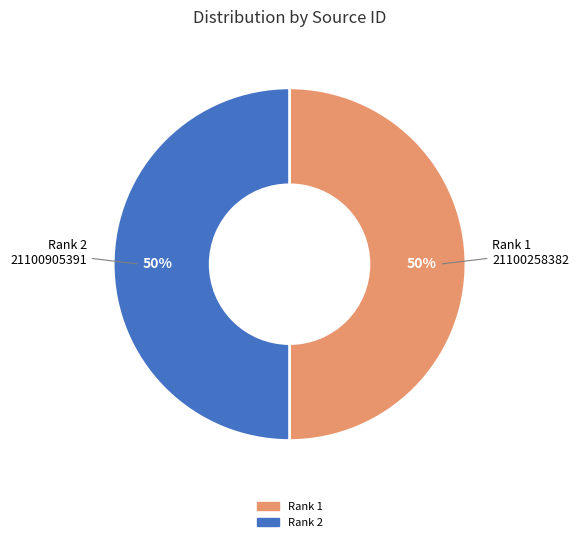

To the nearest percent, what is the average slice percentage?

50%